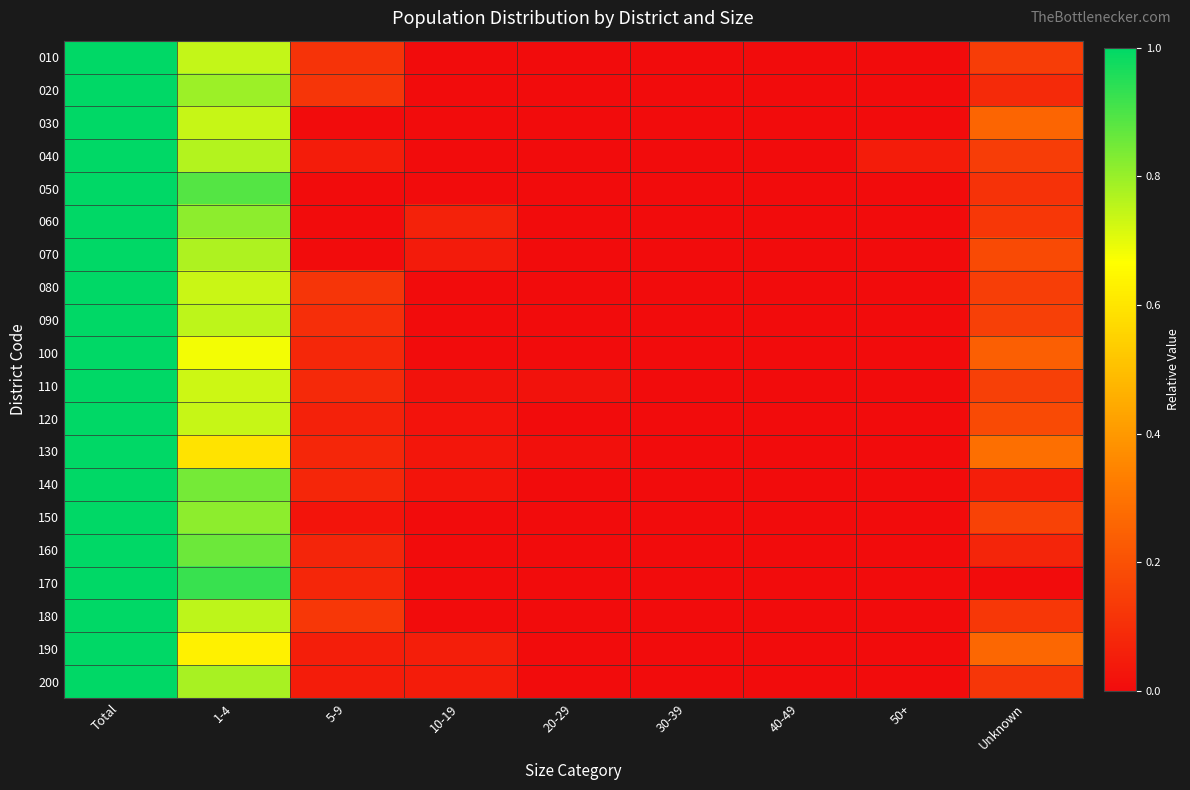

Rank the series at 1-4 from lowest to highest value.

130, 190, 100, 110, 080, 030, 120, 010, 090, 180, 040, 070, 200, 020, 060, 150, 140, 160, 050, 170